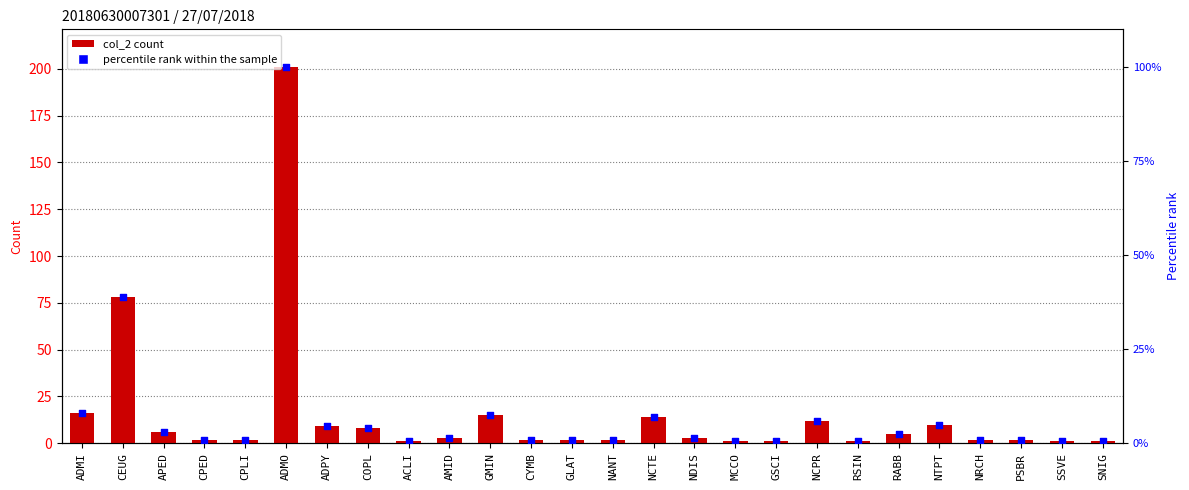

At which category is the sum across all series the highest?

ADMO